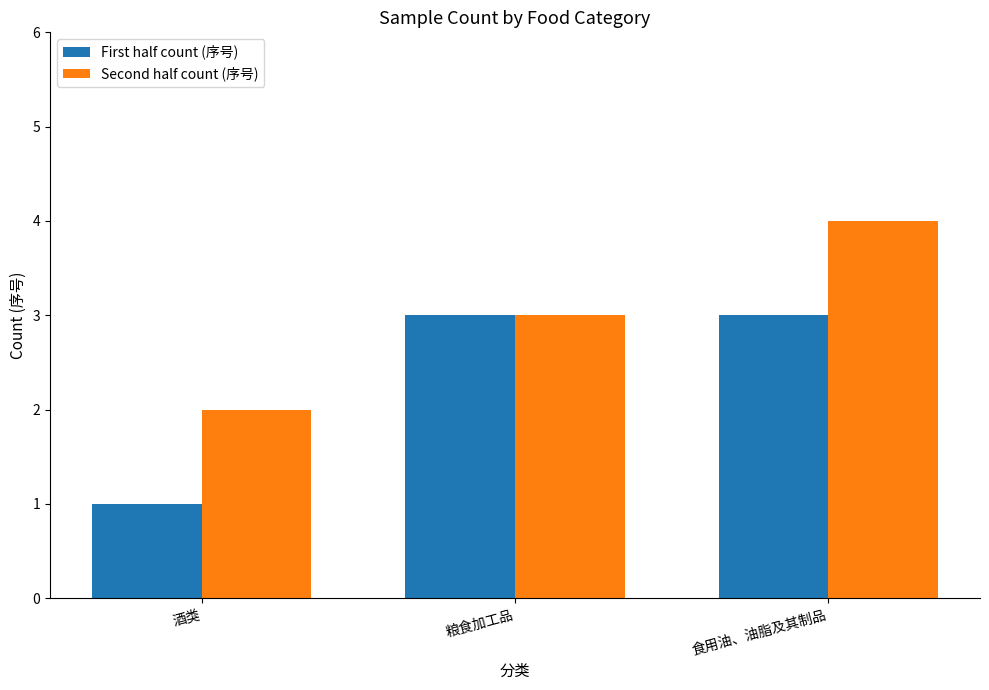

What is the label of the 3rd bar from the right?

酒类